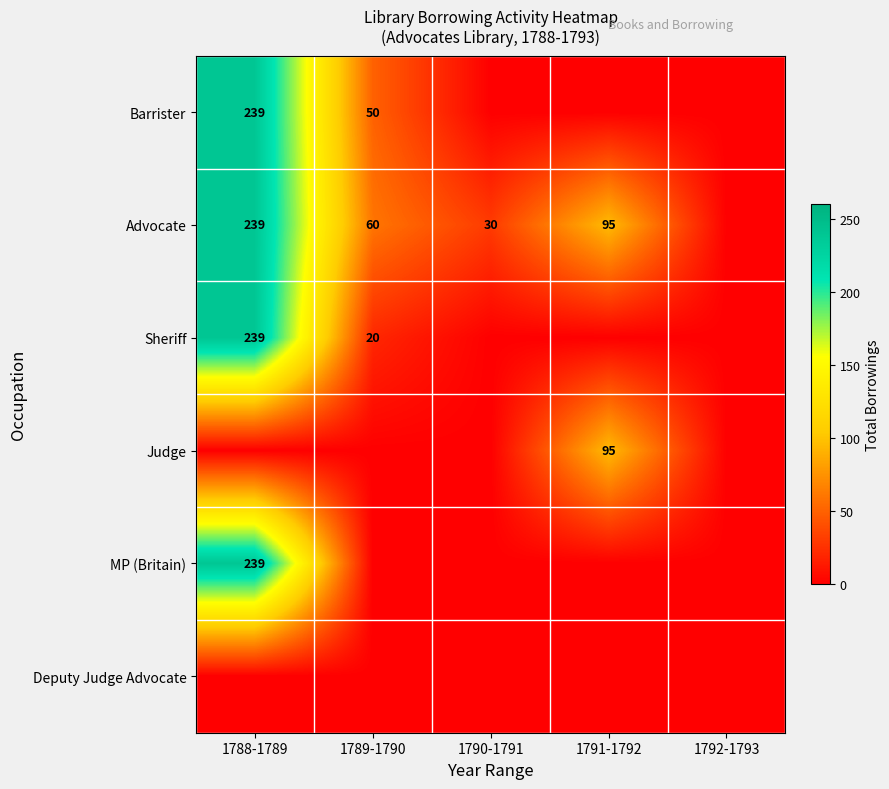

The value of Judge at 1791-1792 is 164. True or false?

False